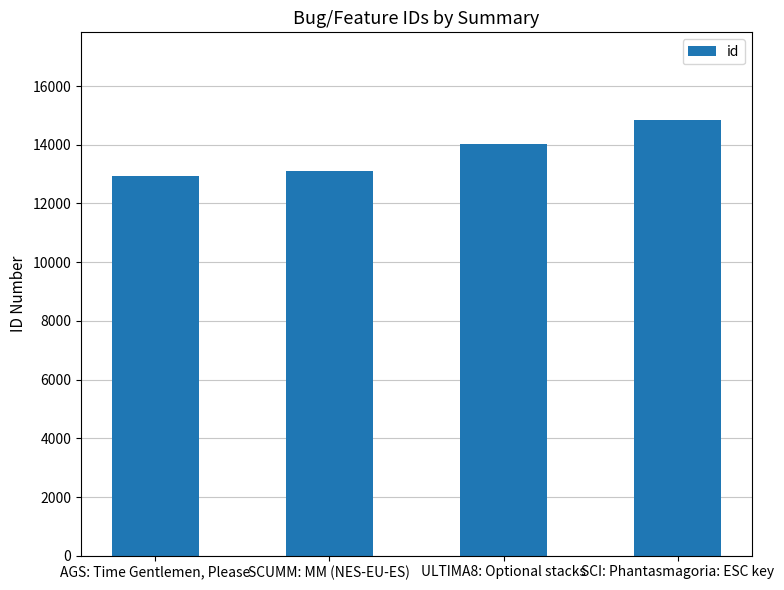

Rank the categories by value from highest to lowest.

SCI: Phantasmagoria: ESC key, ULTIMA8: Optional stacks, SCUMM: MM (NES-EU-ES), AGS: Time Gentlemen, Please